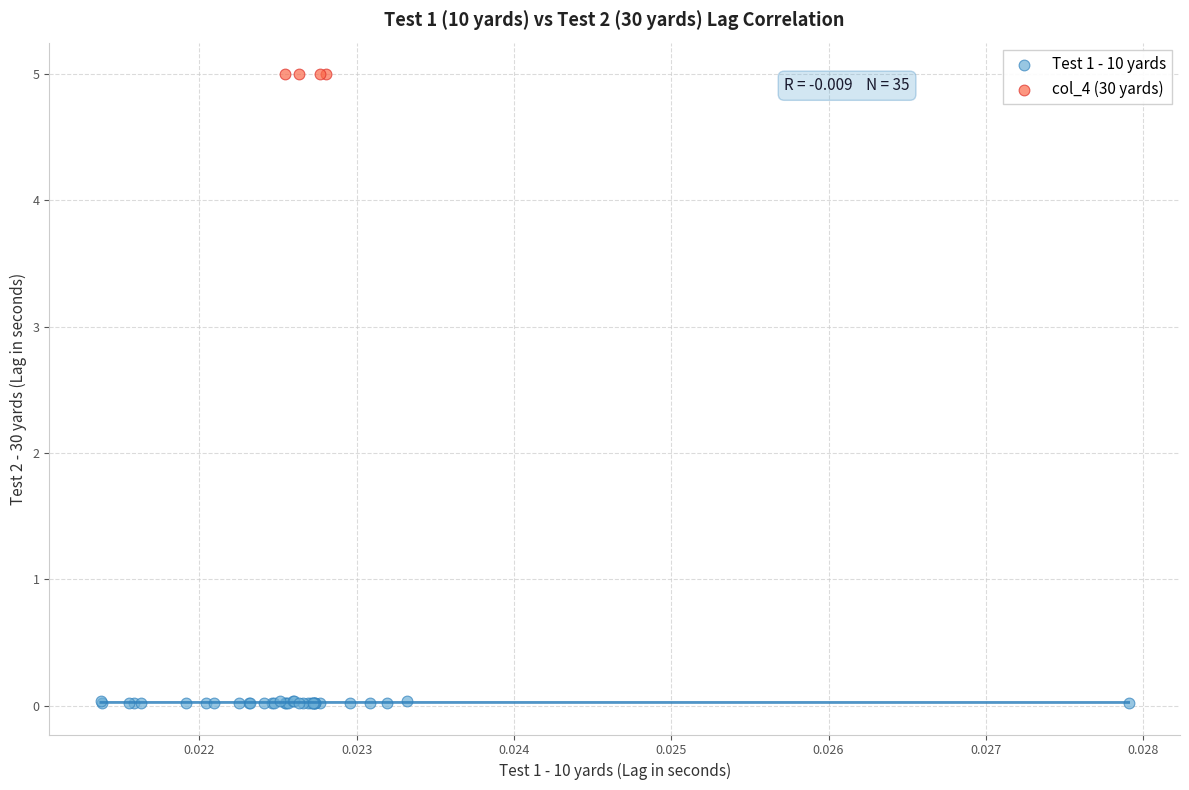

Which series contains the lowest Y value?

Test 1 - 10 yards